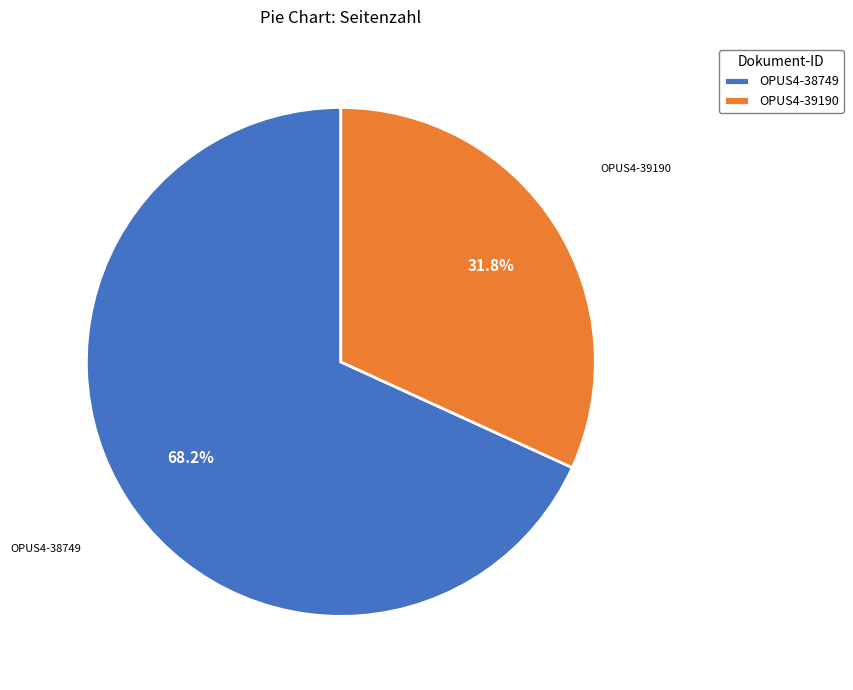

How many segments does this pie chart have?

2